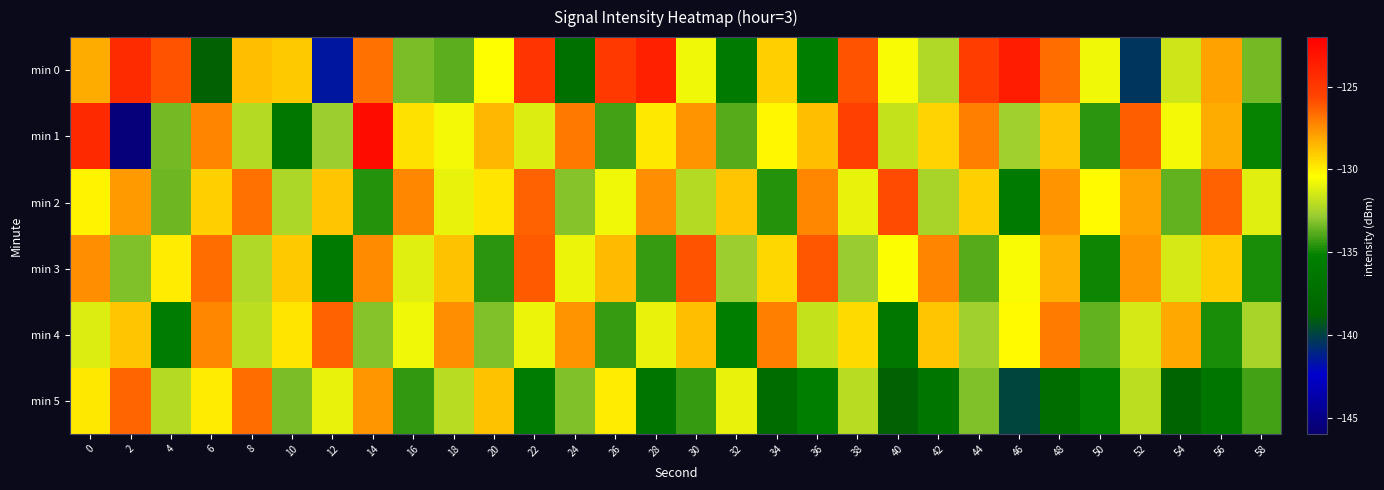

Which series has the largest range (max minus min)?

min 1